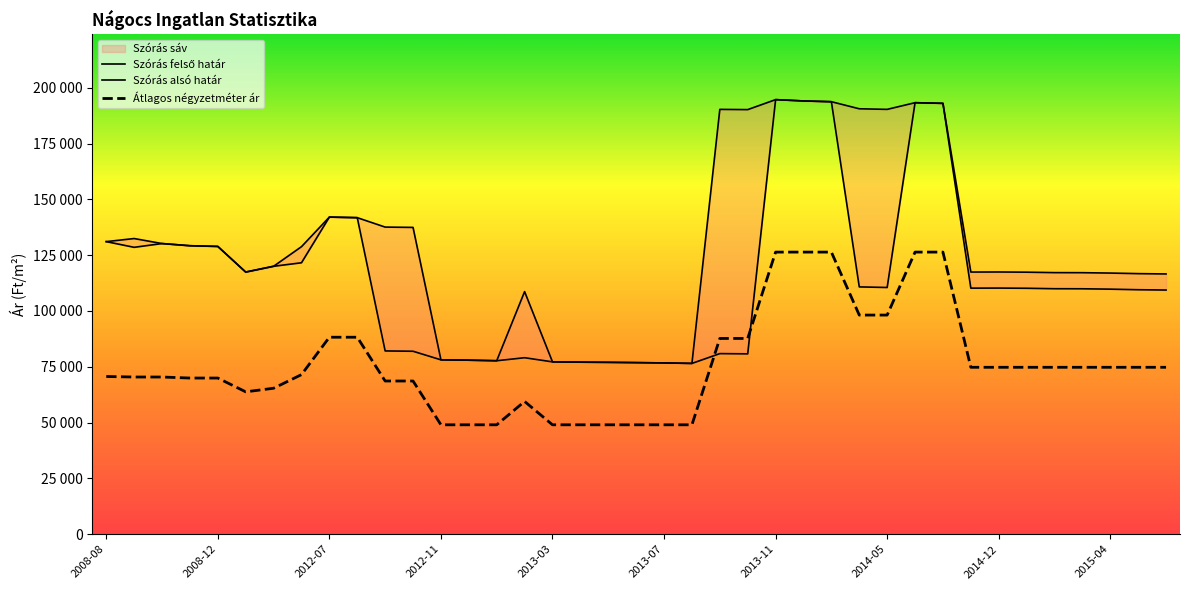

True or false: Átlagos négyzetméter ár has a value of 49009 at 2013-06.

True